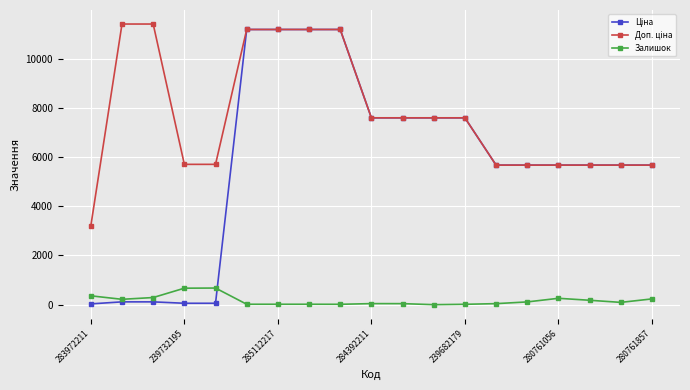

True or false: Залишок has more than 1 interior local peaks.

True